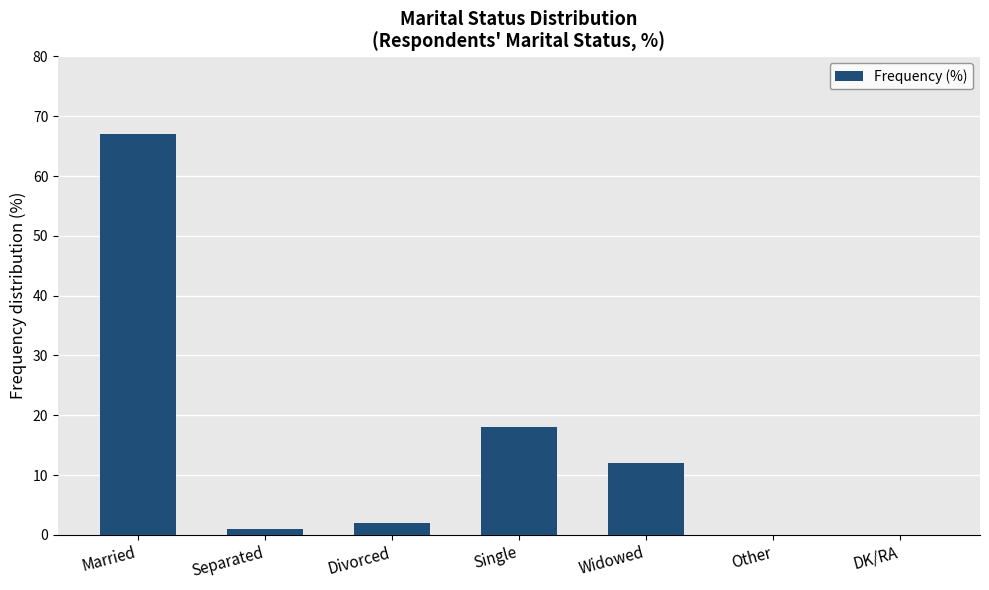

How many data points does each series have?

7